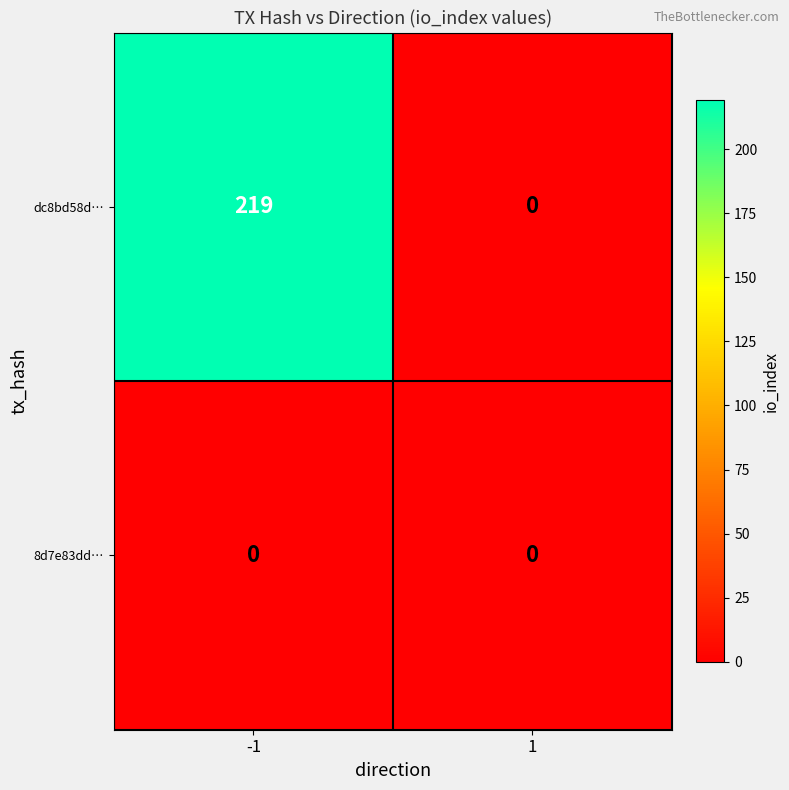

Rank the series by their maximum value, from lowest to highest.

8d7e83dd…, dc8bd58d…